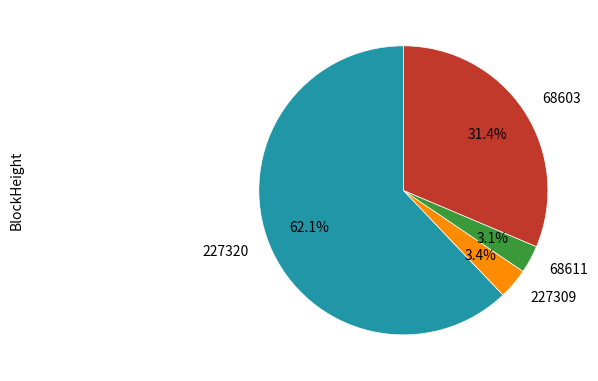

Do 227320 and 68611 together represent more than half of the pie?

Yes